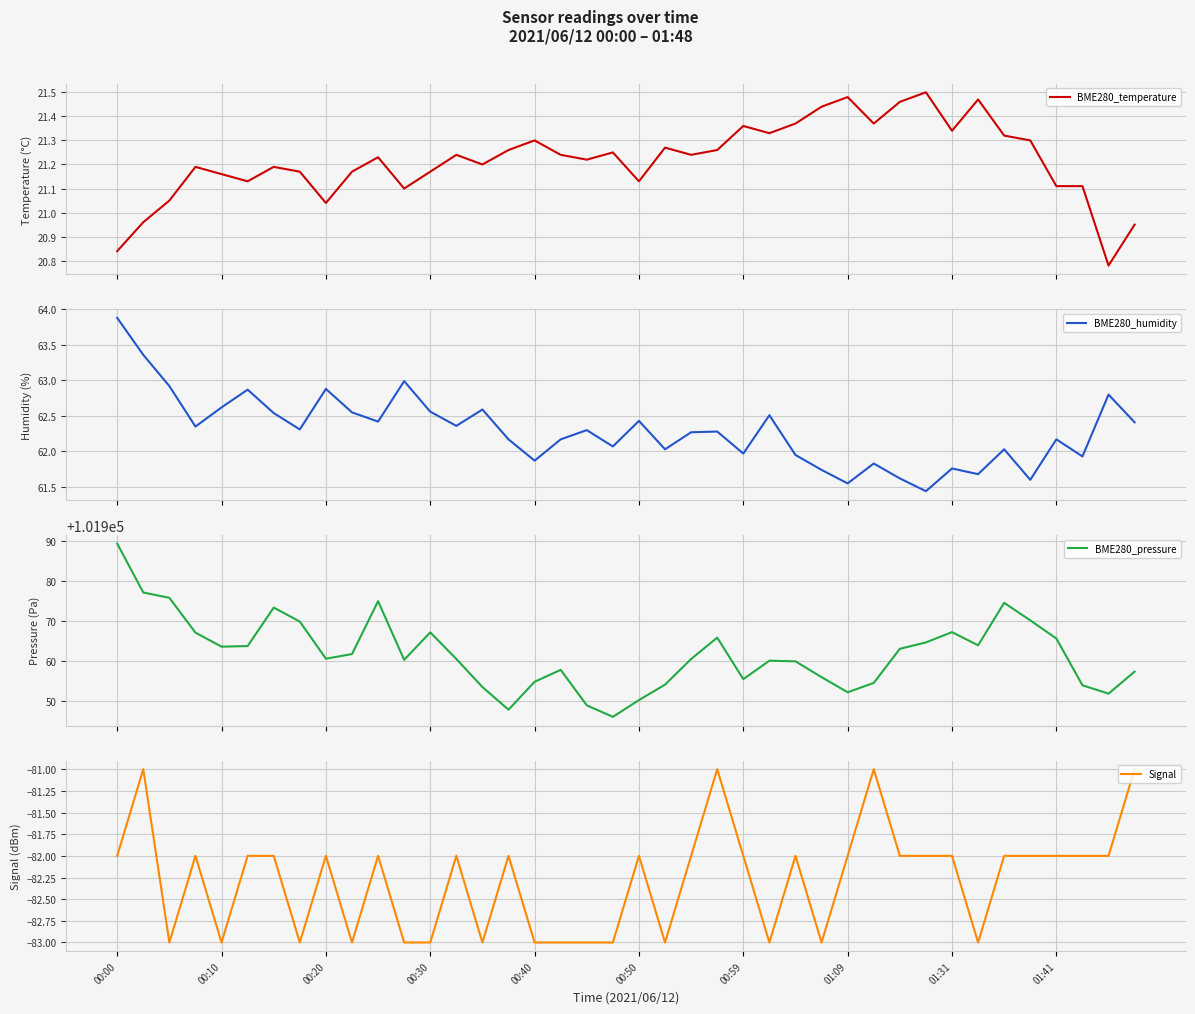

What is the lowest value of the BME280_humidity series?

61.4